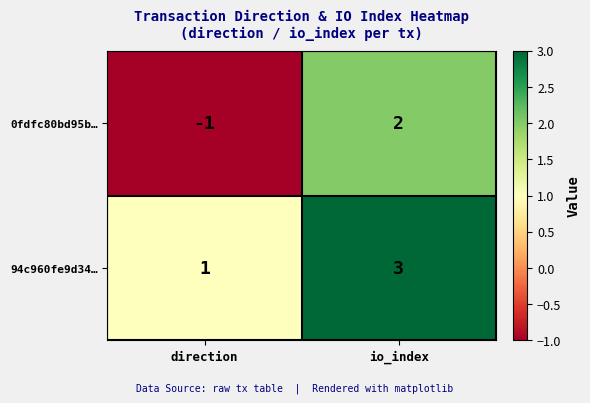

Reading right to left, what are all the values shown in this chart?

0fdfc80bd95b…: io_index=2	direction=-1
94c960fe9d34…: io_index=3	direction=1